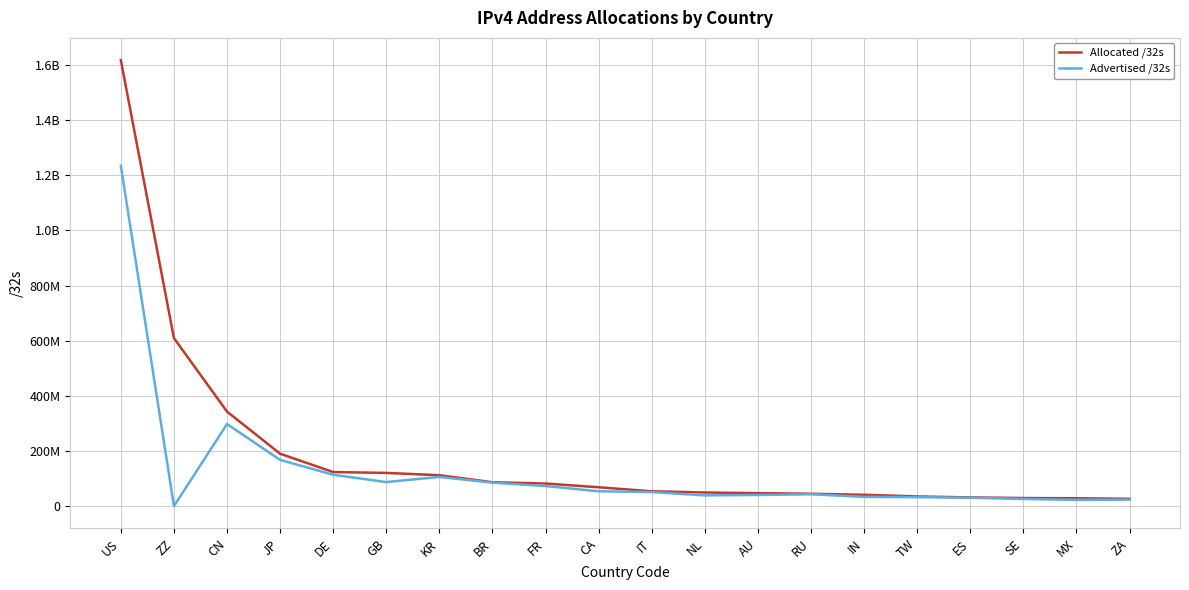

What is the minimum value for Advertised /32s?

445184